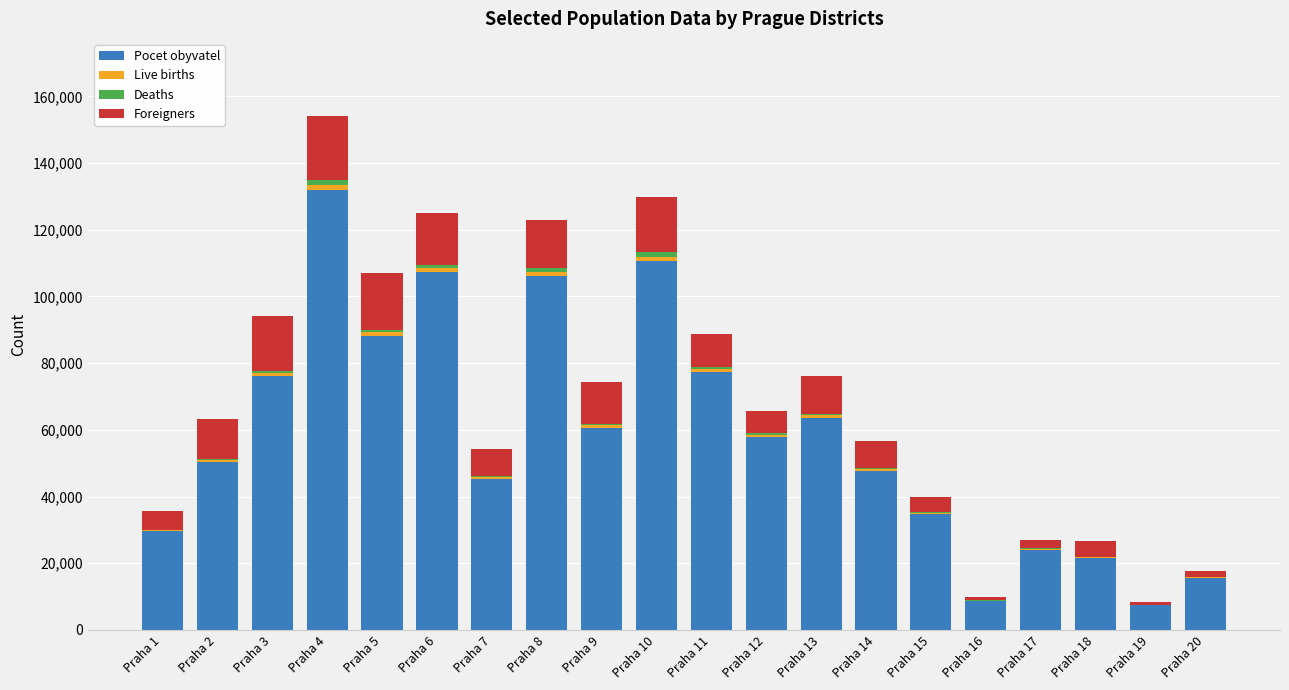

How many distinct data groups are displayed?

4